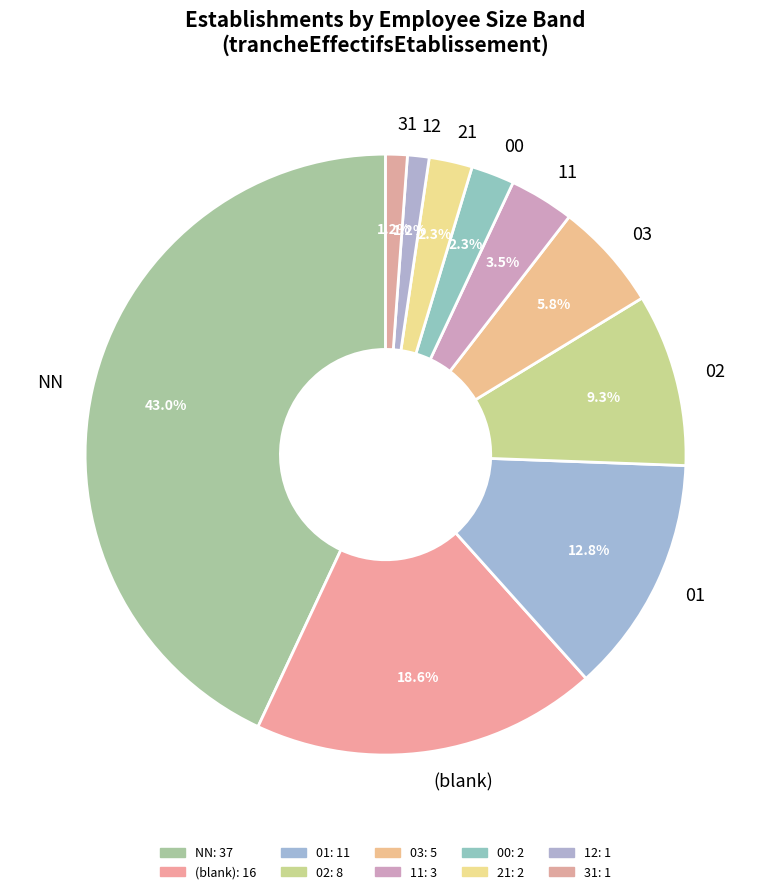

To the nearest percent, what is the difference between the largest and smallest slice percentages?

42%